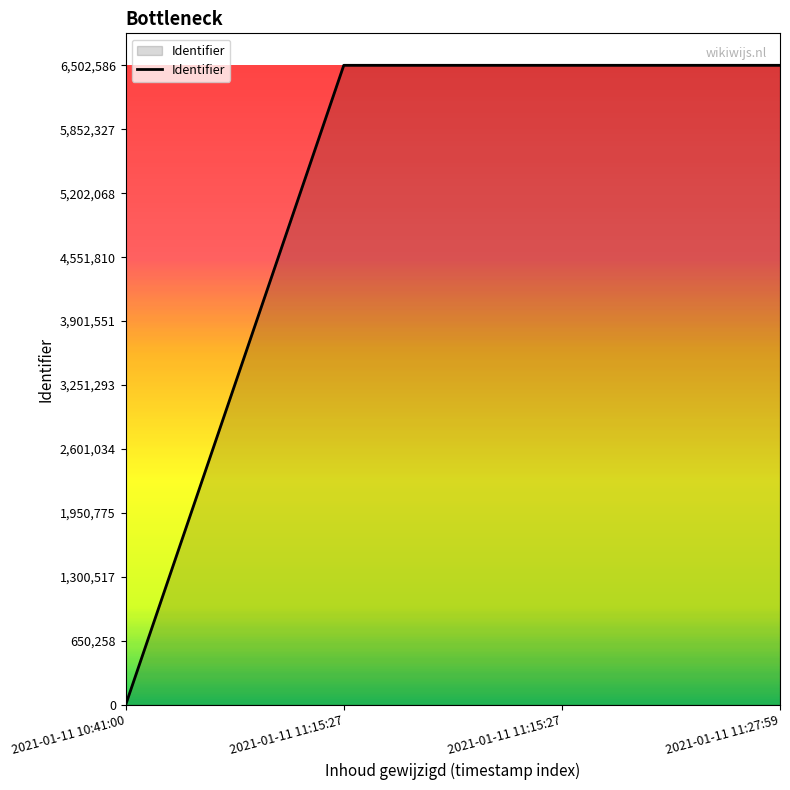

What is the change in value from 2021-01-11 10:41:00 to 2021-01-11 11:27:59?

+6502586